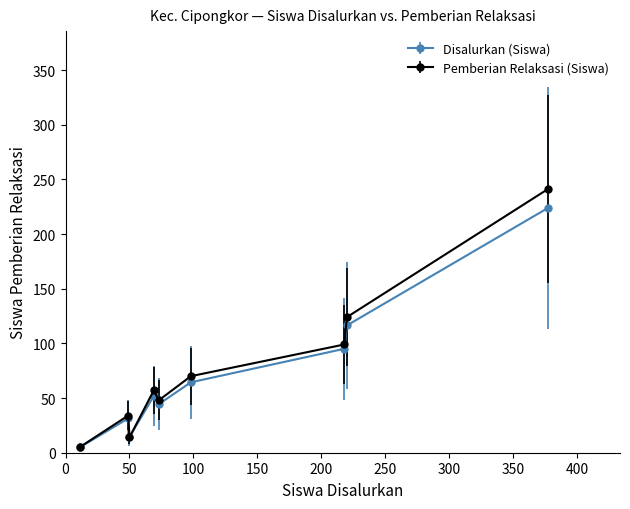

Which series has the largest range (max minus min)?

Pemberian Relaksasi (Siswa)